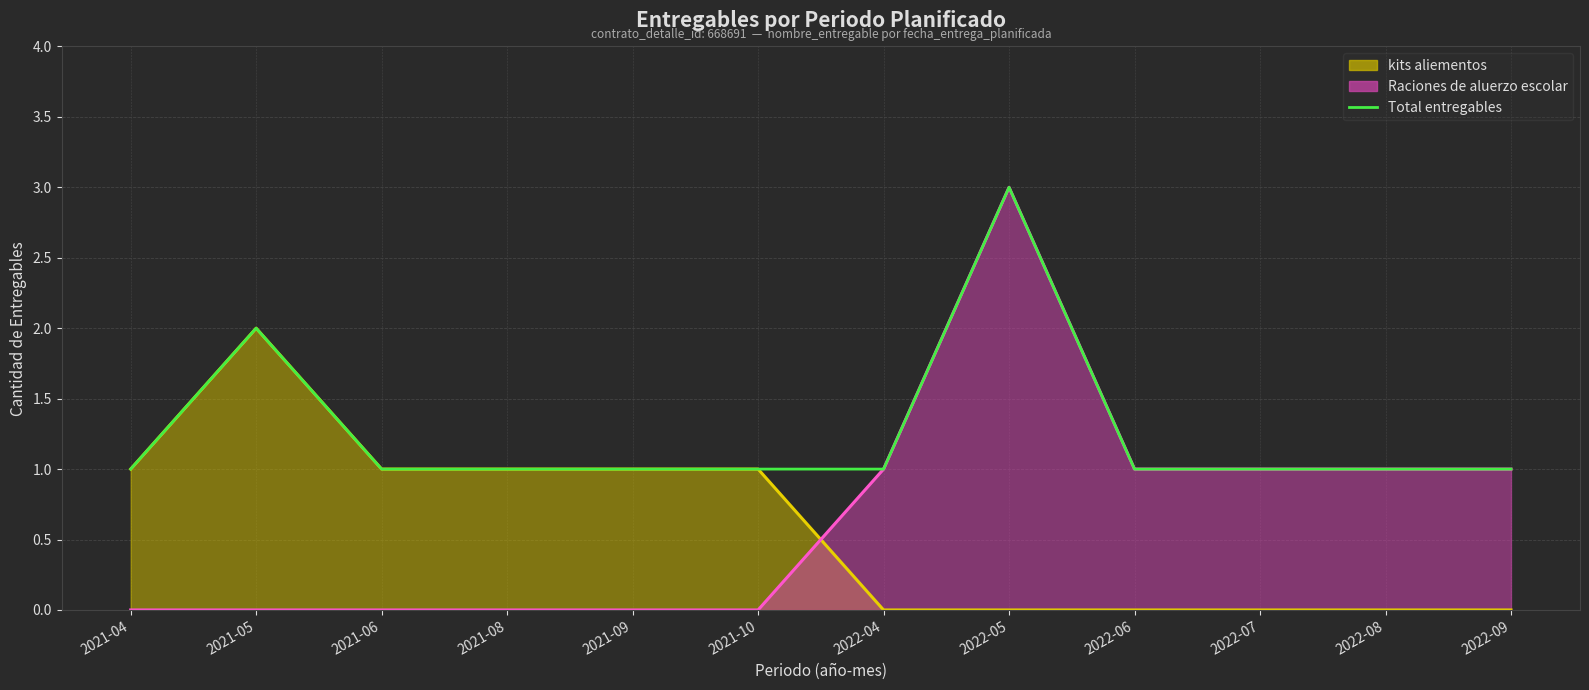

At which label is the value closest to 2?

2021-05